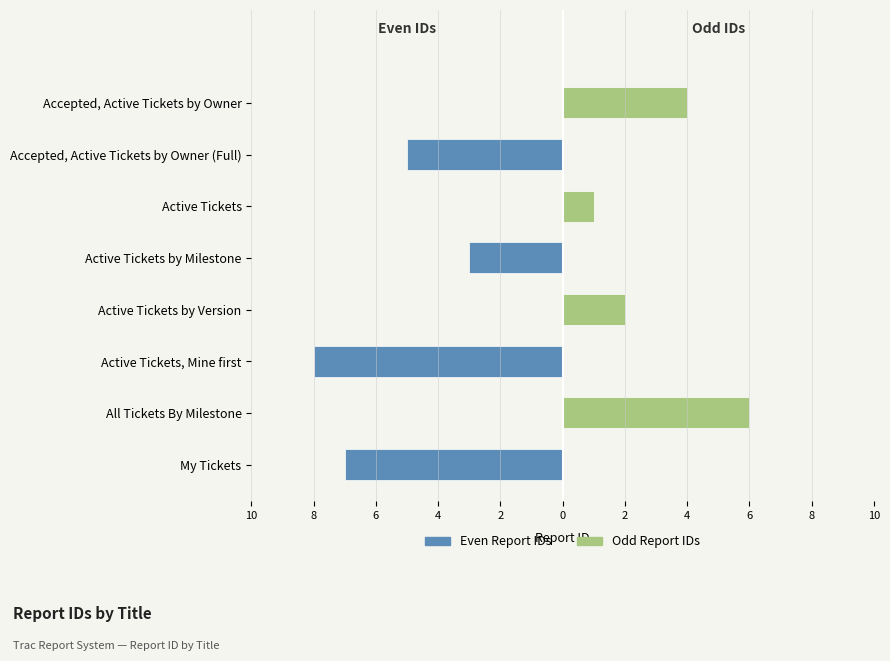

Is it true that Even Report IDs equals 4 at Accepted, Active Tickets by Owner?

False